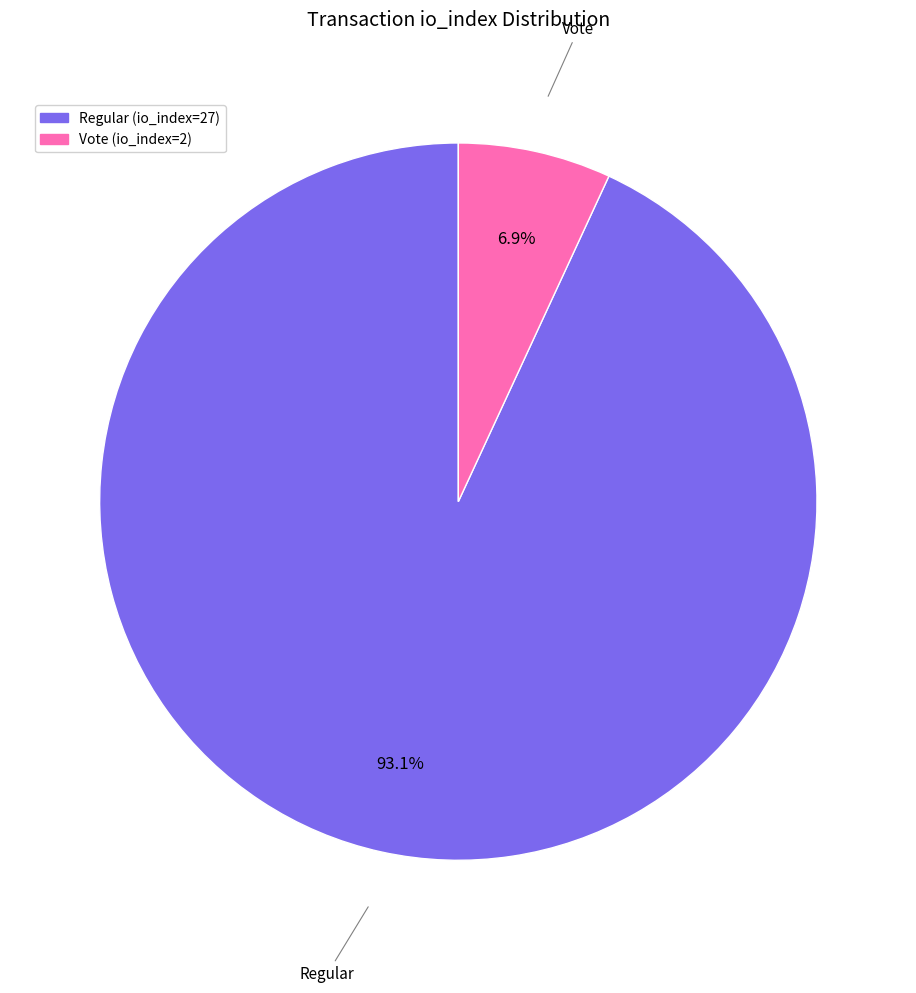

Count the number of slices in the pie.

2